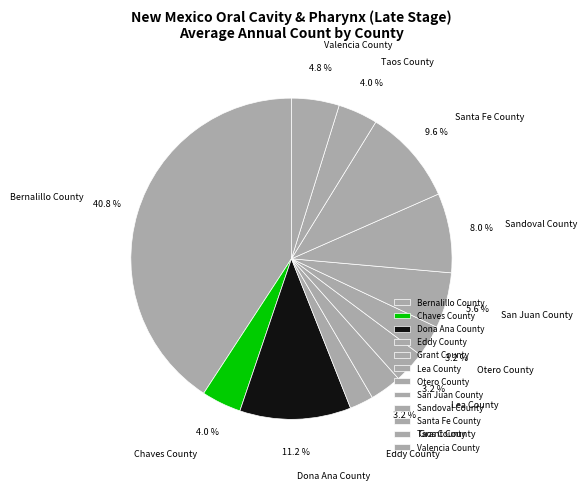

Is it true that San Juan County is 1% of the pie?

False